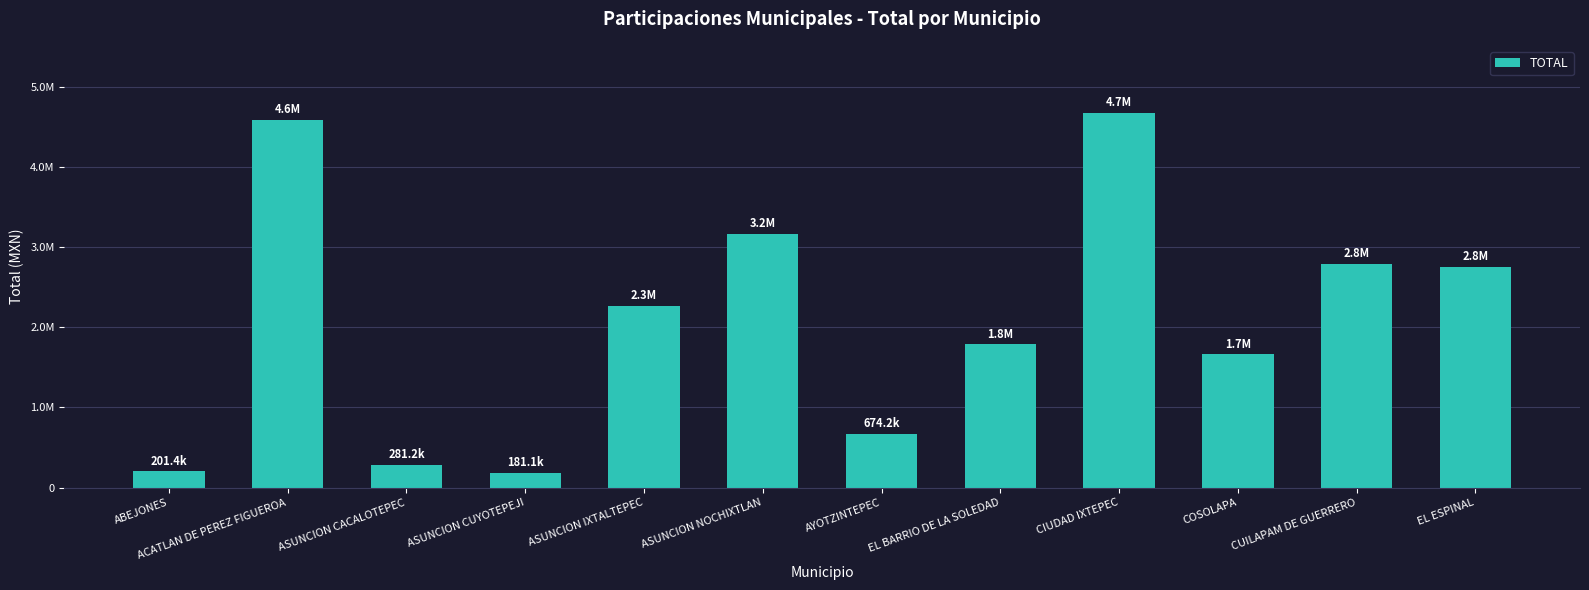

Does the chart contain stacked bars?

No